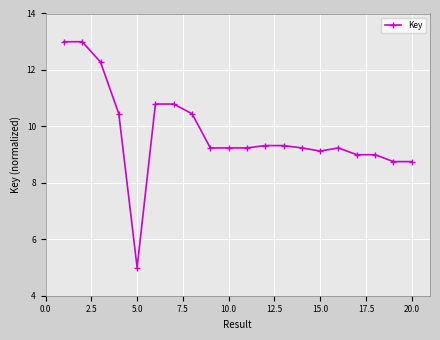

What is the difference between the second highest and minimum values?

8.0